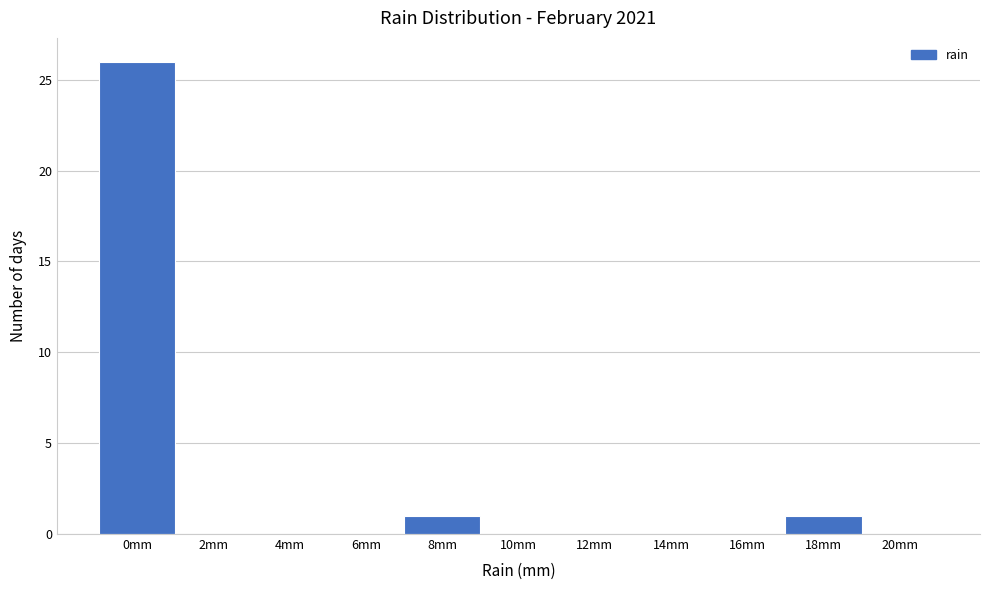

Reading left to right, what are all the values shown in this chart?

0mm=26	2mm=0	4mm=0	6mm=0	8mm=1	10mm=0	12mm=0	14mm=0	16mm=0	18mm=1	20mm=0